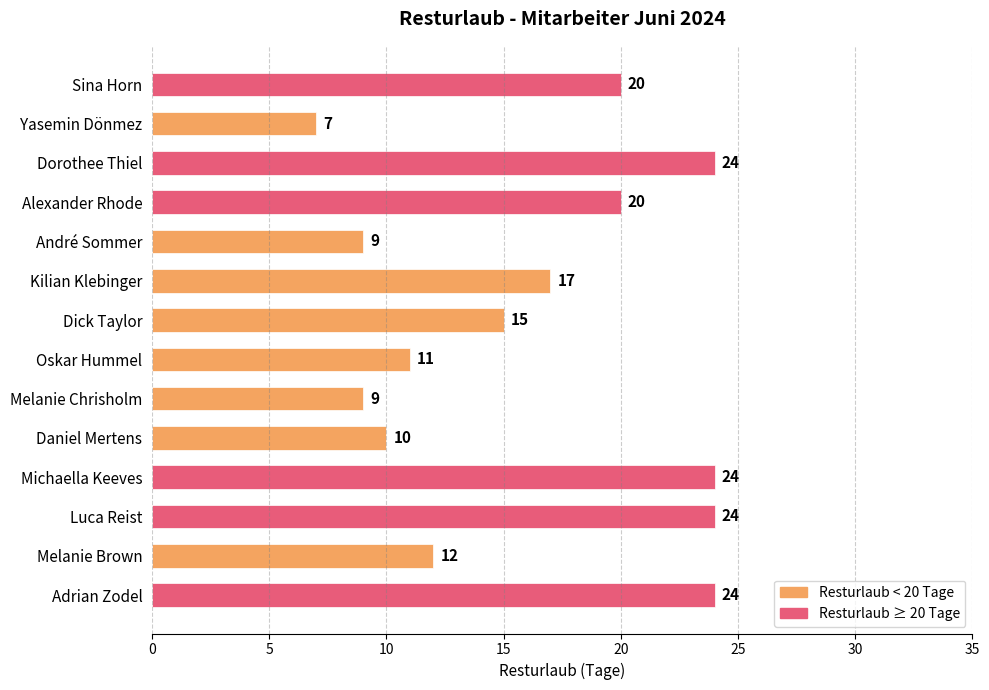

What is the value of the 3rd bar from the top?

24